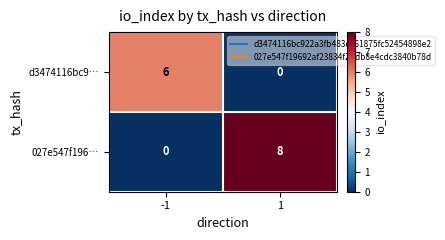

What is the total value across all series at -1?

6